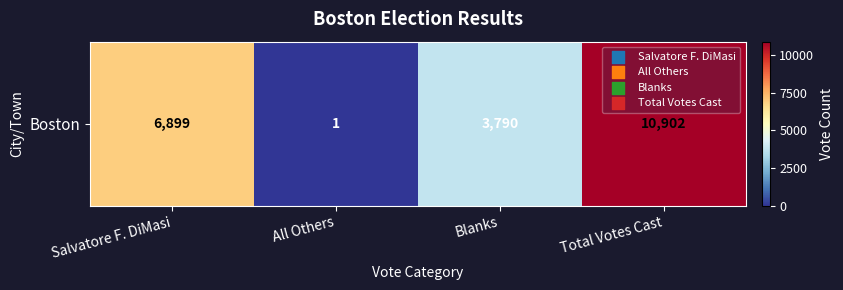

What is the difference between the second highest and minimum values?

6898